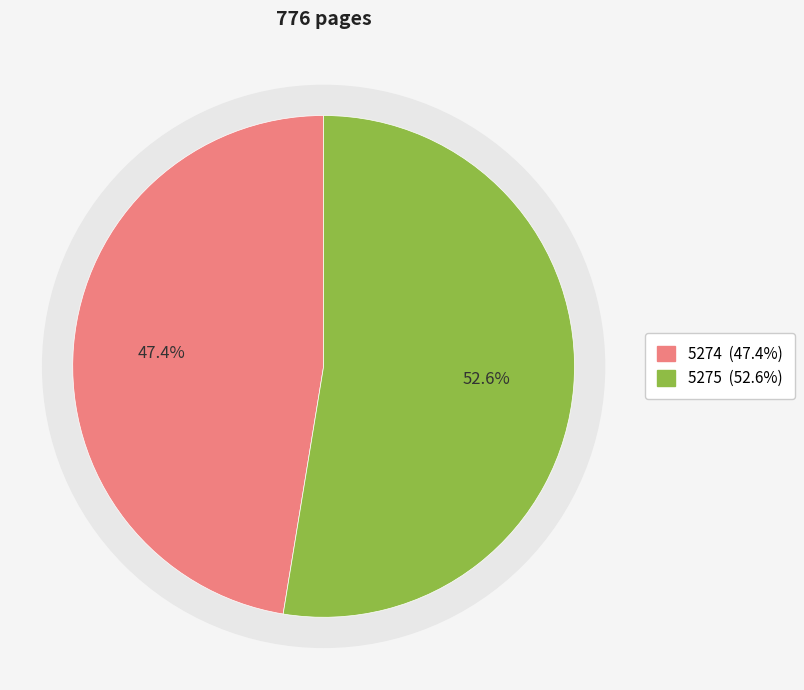

To the nearest percent, what percentage of the pie is 5274?

47%